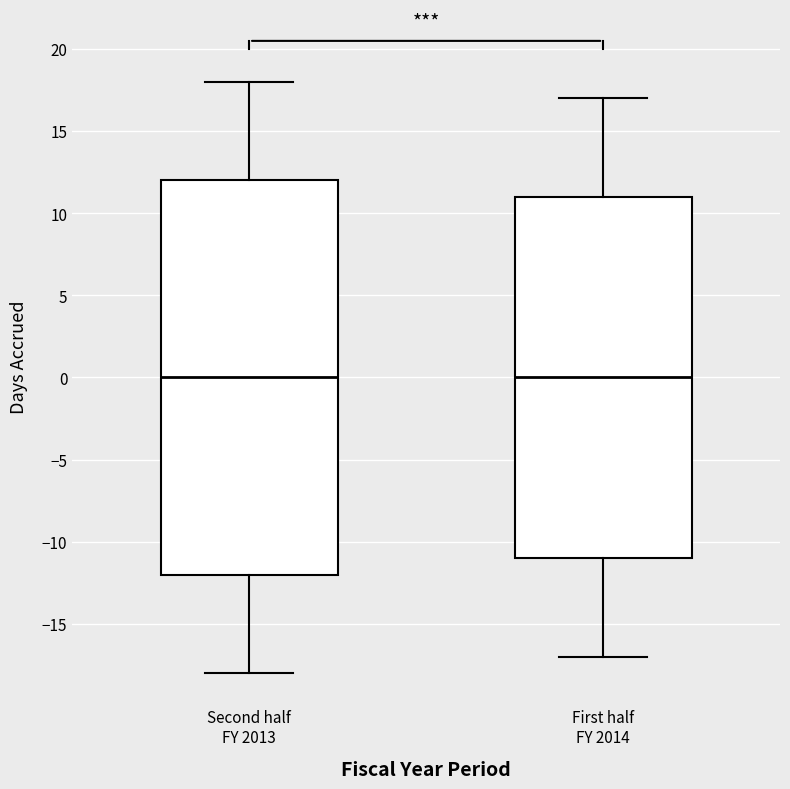

Where is the lower edge of the box for Second half FY 2013 on the y-axis? The values are not printed on the chart, so give them approximately, as read against the axis.

-12